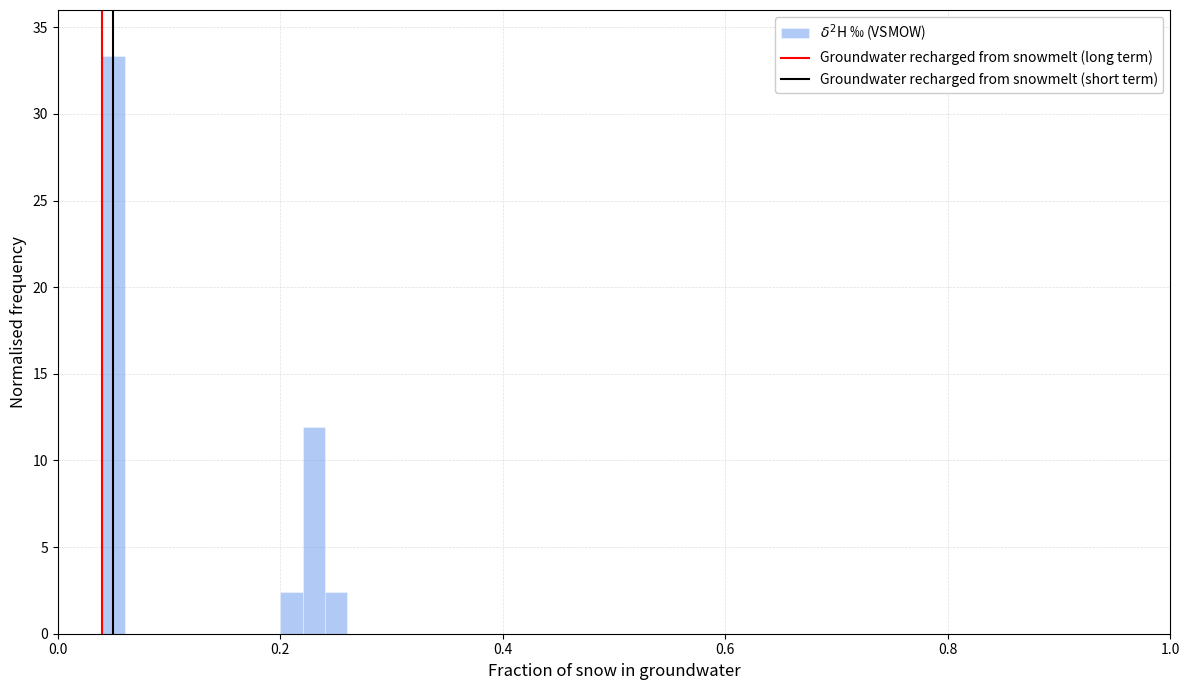

Read against the x-axis, roughly where is the centre of the tallest bar?

0.06